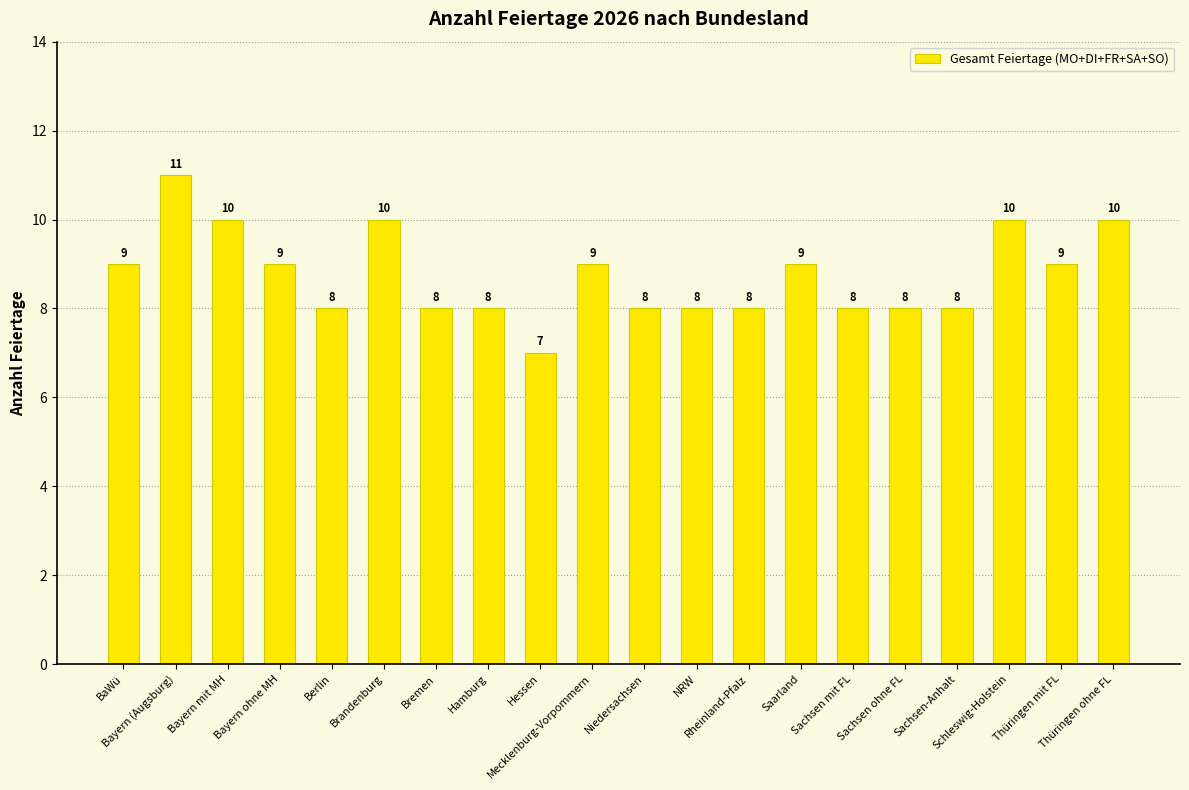

The chart shows a value of 8 at Bremen. True or false?

True